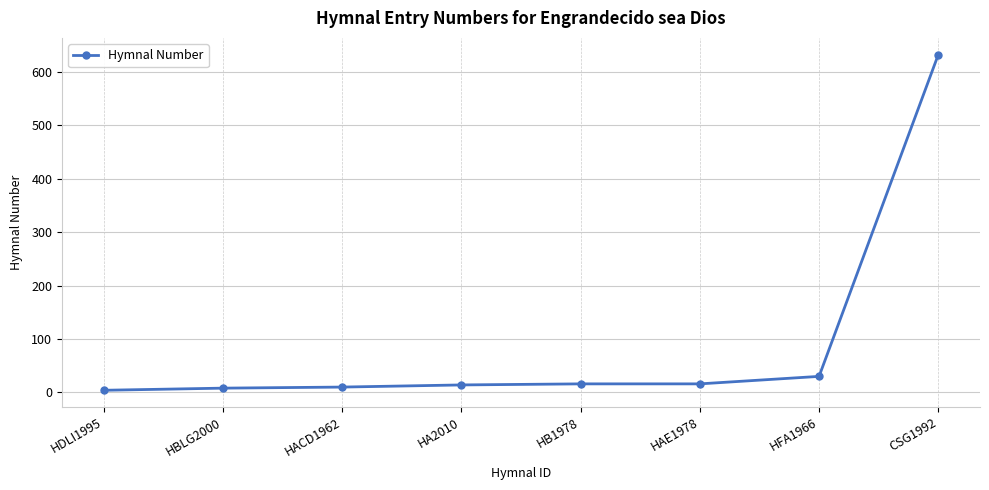

What is the maximum value shown in the chart?

632